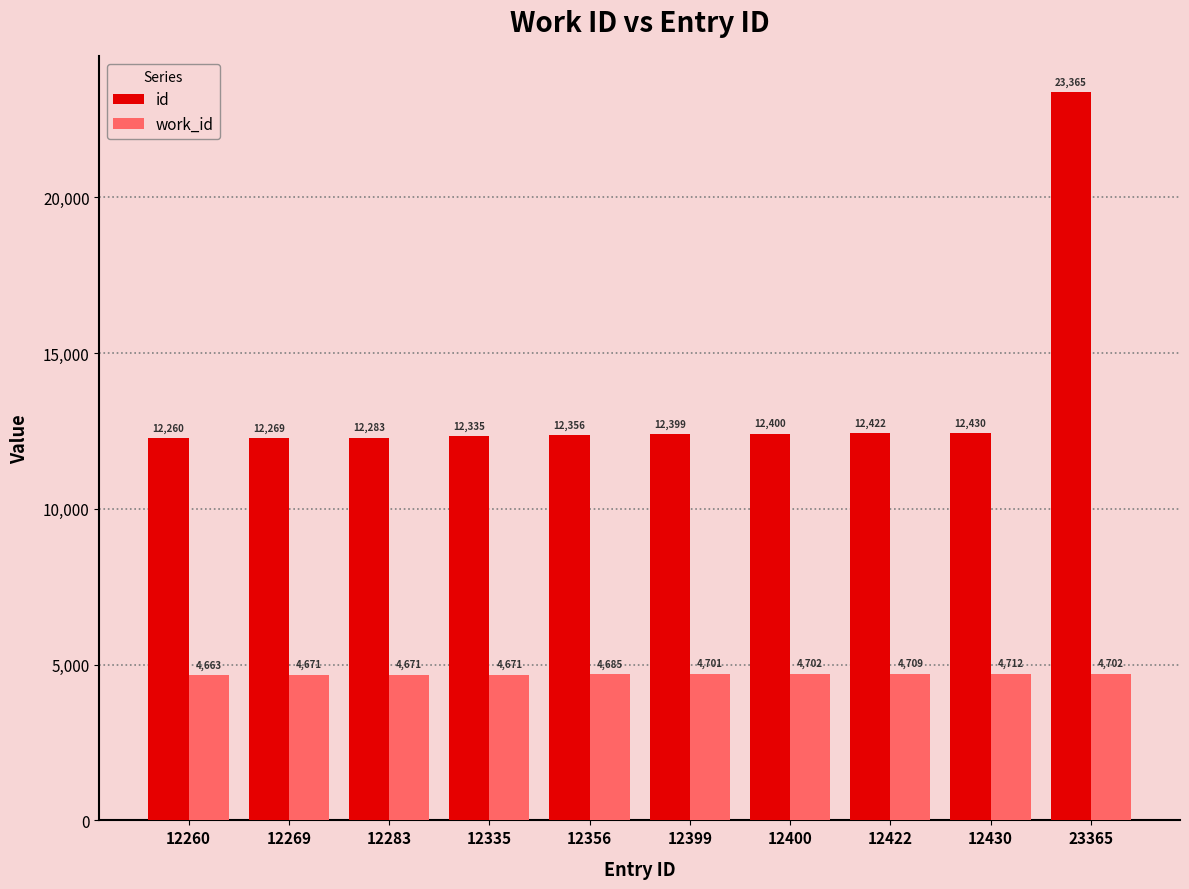

What is the difference between the maximum and minimum values in the id series?

11105